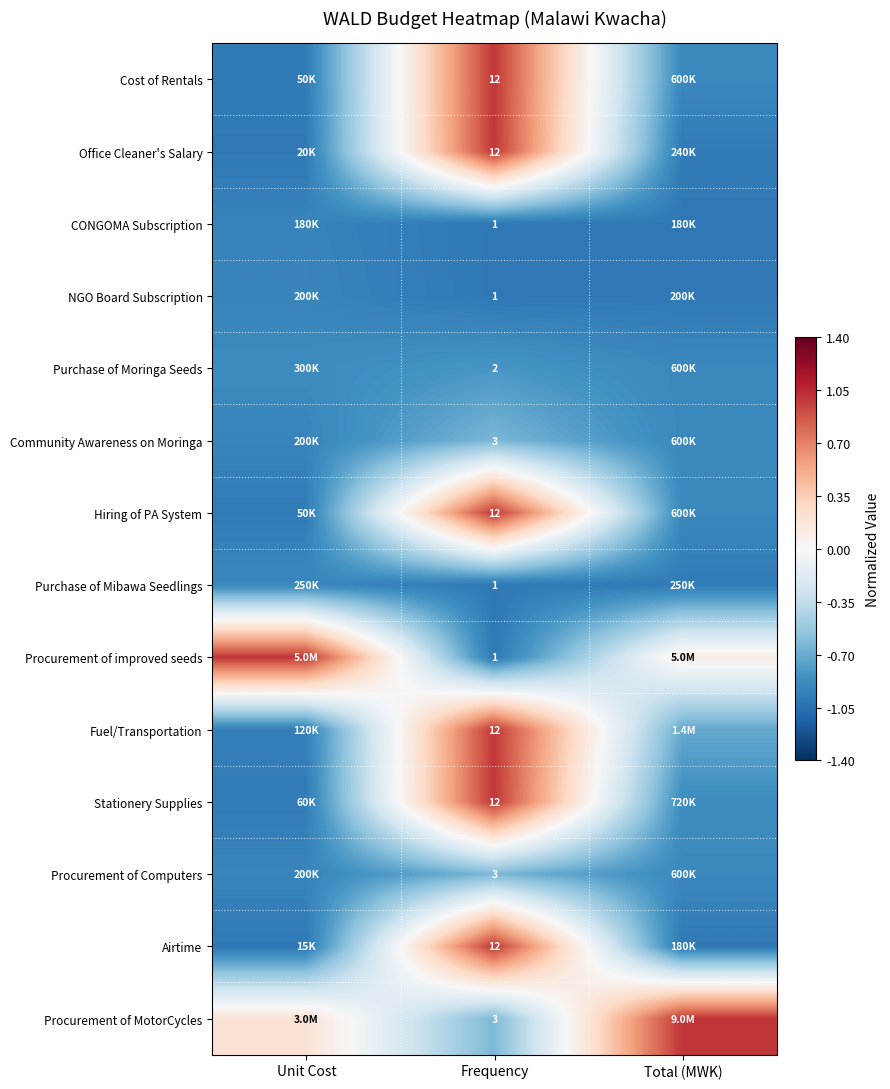

The Procurement of Computers series shows -0.9 at Total (MWK). True or false?

True